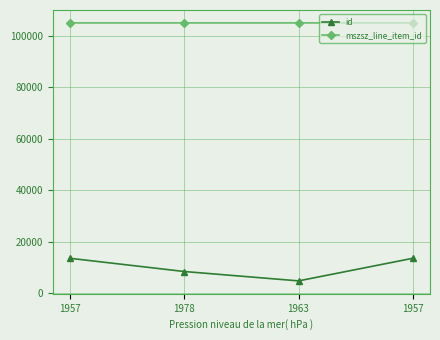

What is the value of the mszsz_line_item_id point at the 4th from the left?

104905